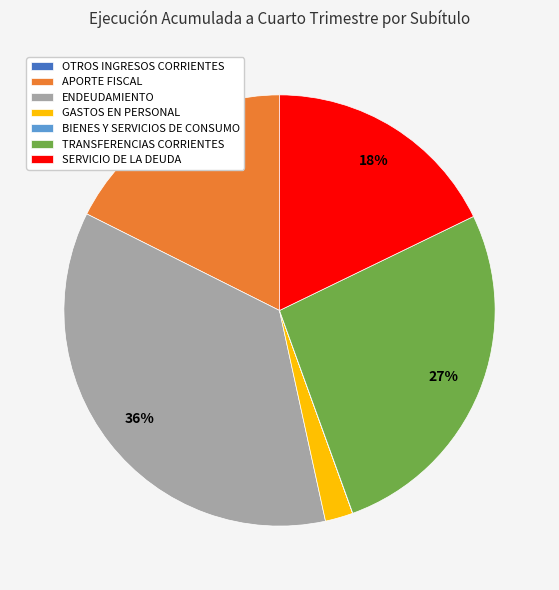

Is there a majority slice in this chart?

No